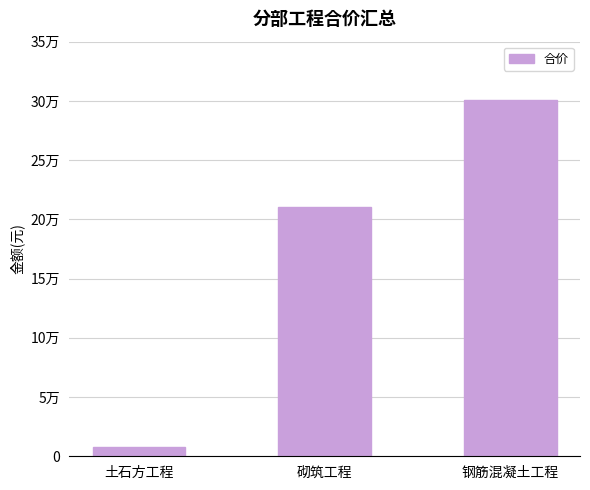

What is the label of the 2nd bar from the left?

砌筑工程